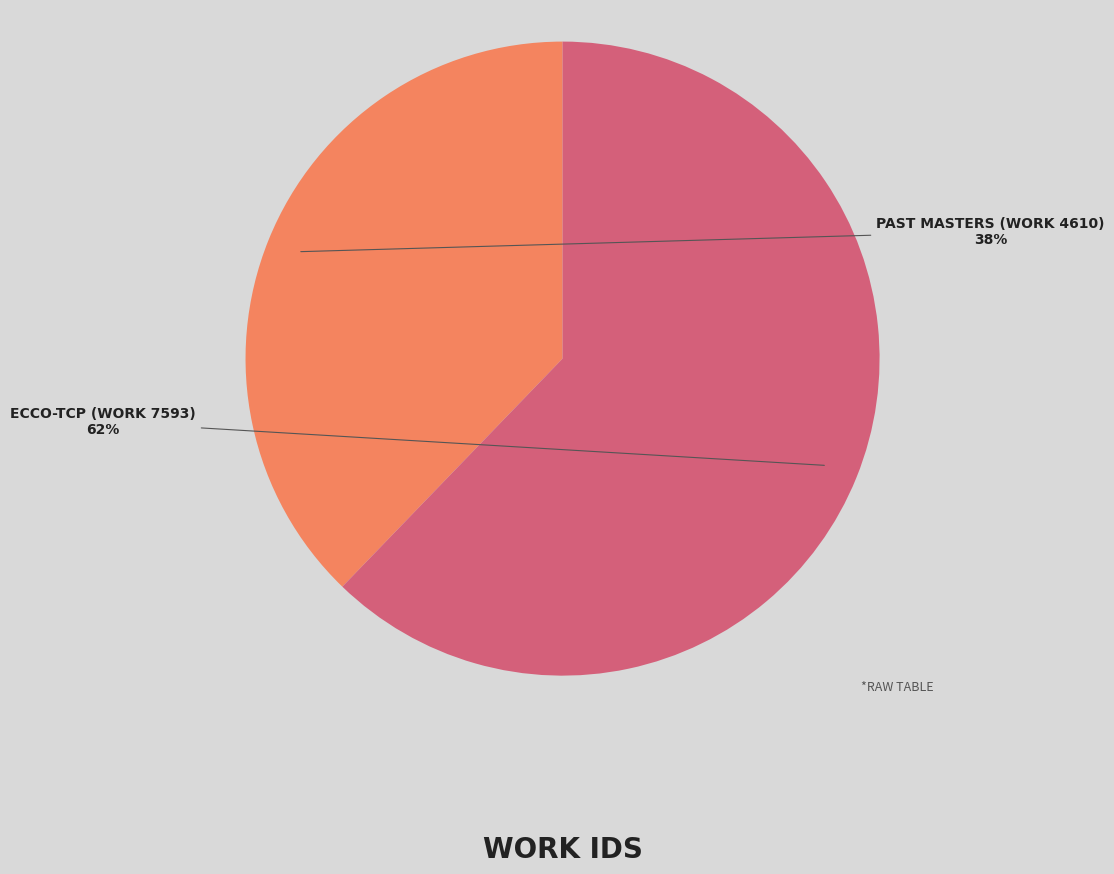

Is there any slice that represents more than half of the pie?

Yes